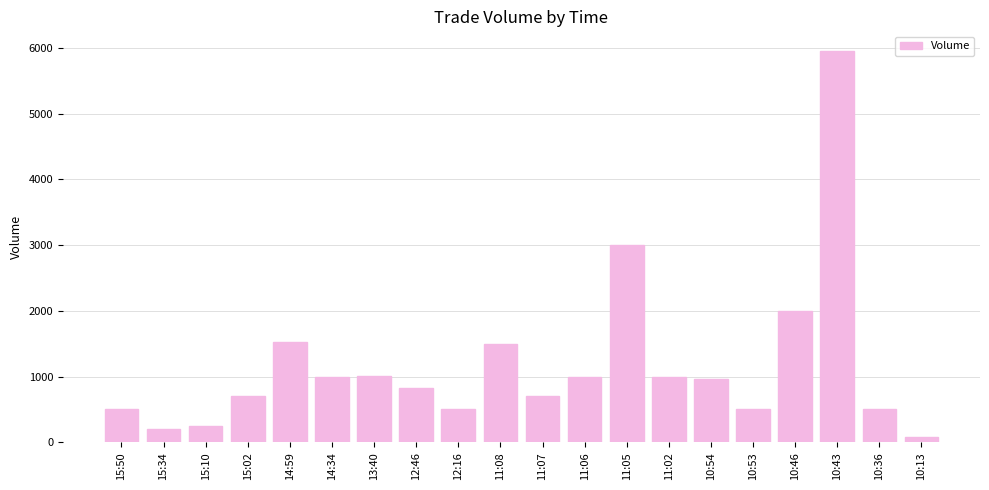

What is the sum of all values?

23704